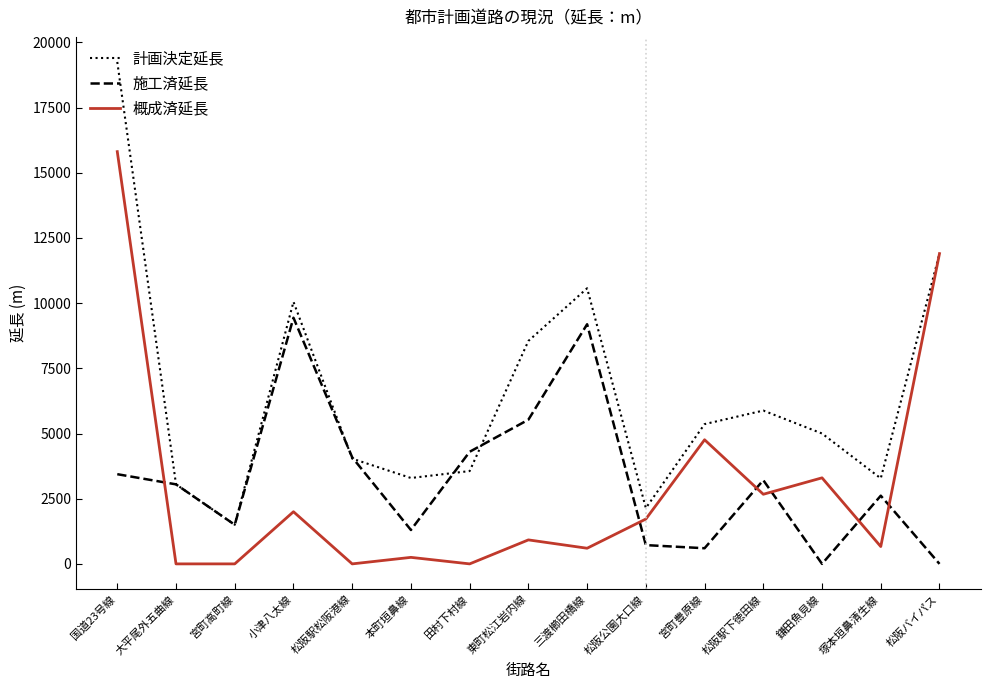

Is it true that 施工済延長 equals 2346 at 宮町高町線?

False